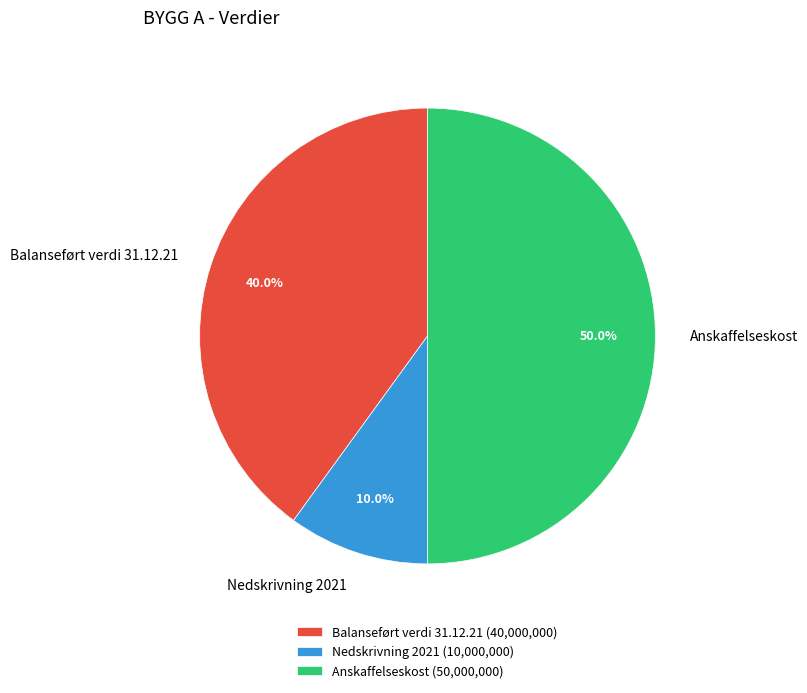

To the nearest percent, what is the combined percentage of Balanseført verdi 31.12.21 and Anskaffelseskost?

90%